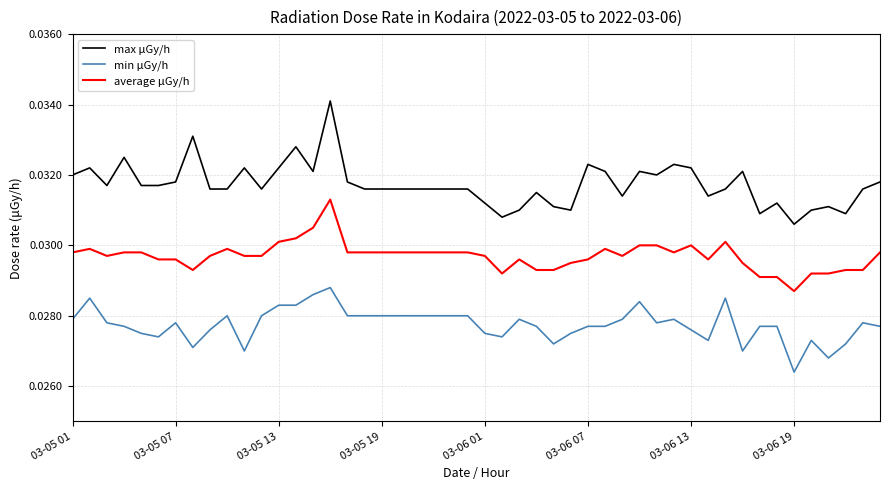

Which series has the largest total across all categories?

max μGy/h